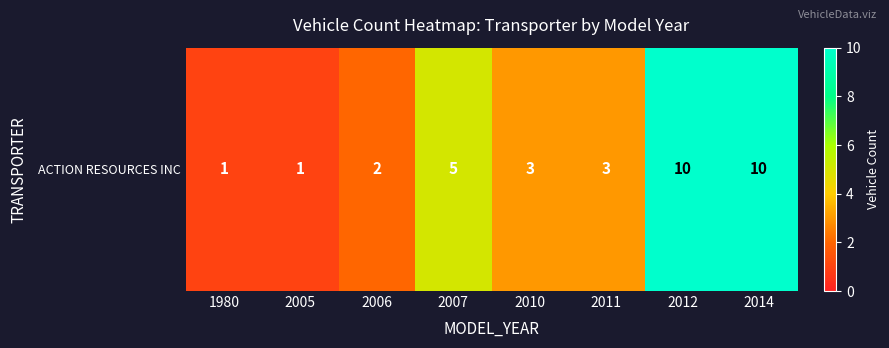

What is the smallest value displayed?

1